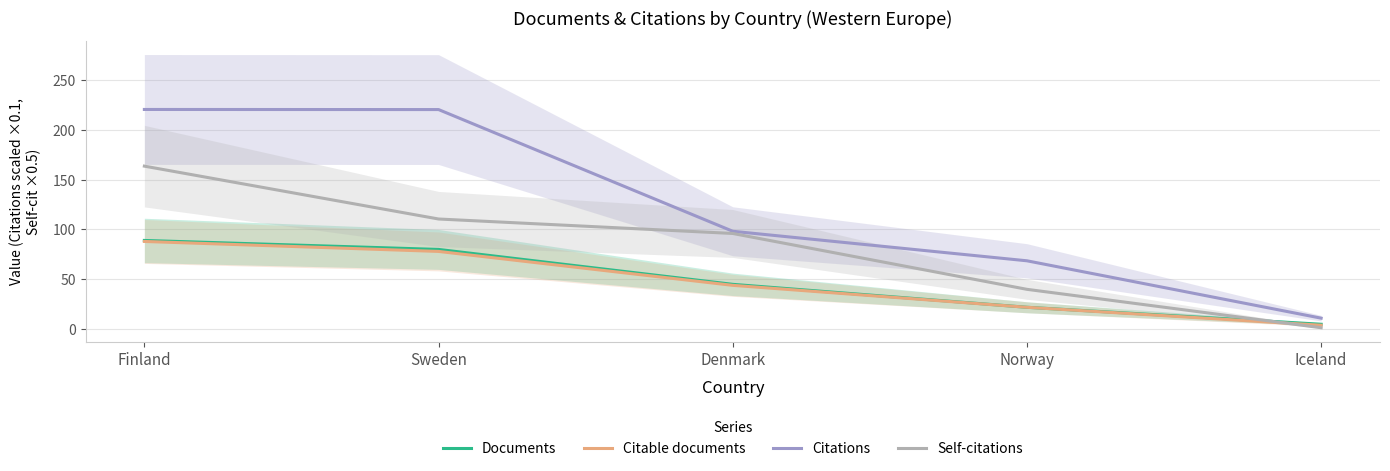

At which label is Citations closest to 115?

Denmark